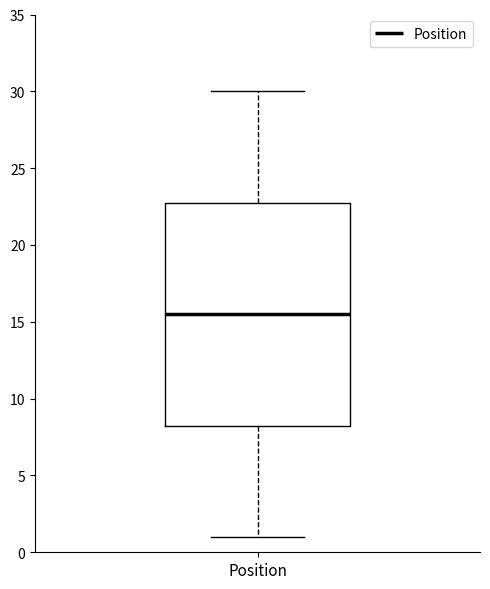

Where is the lower edge of the box for Position on the y-axis? The values are not printed on the chart, so give them approximately, as read against the axis.

8.5